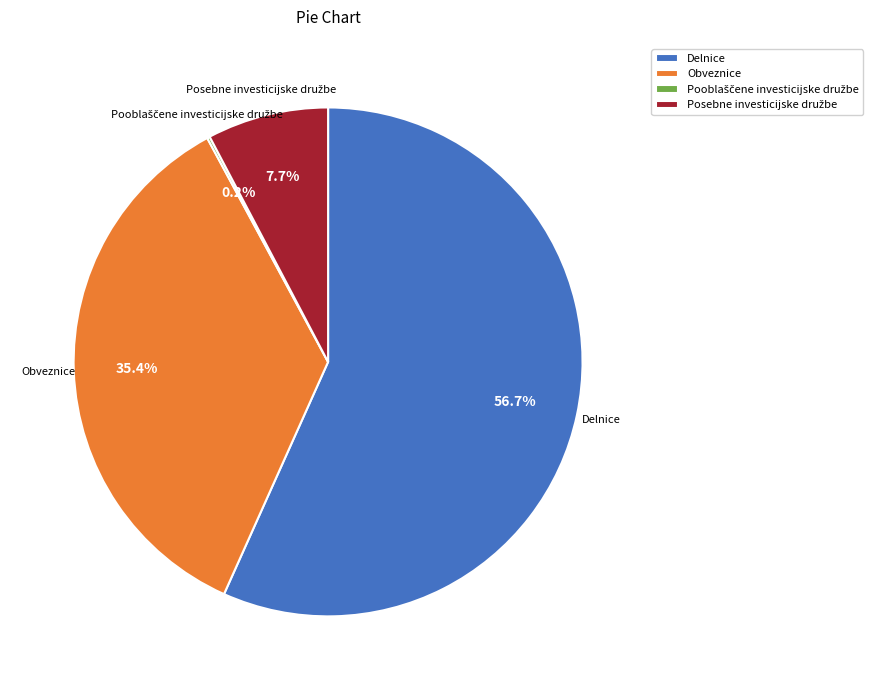

Is there any slice that represents more than half of the pie?

Yes